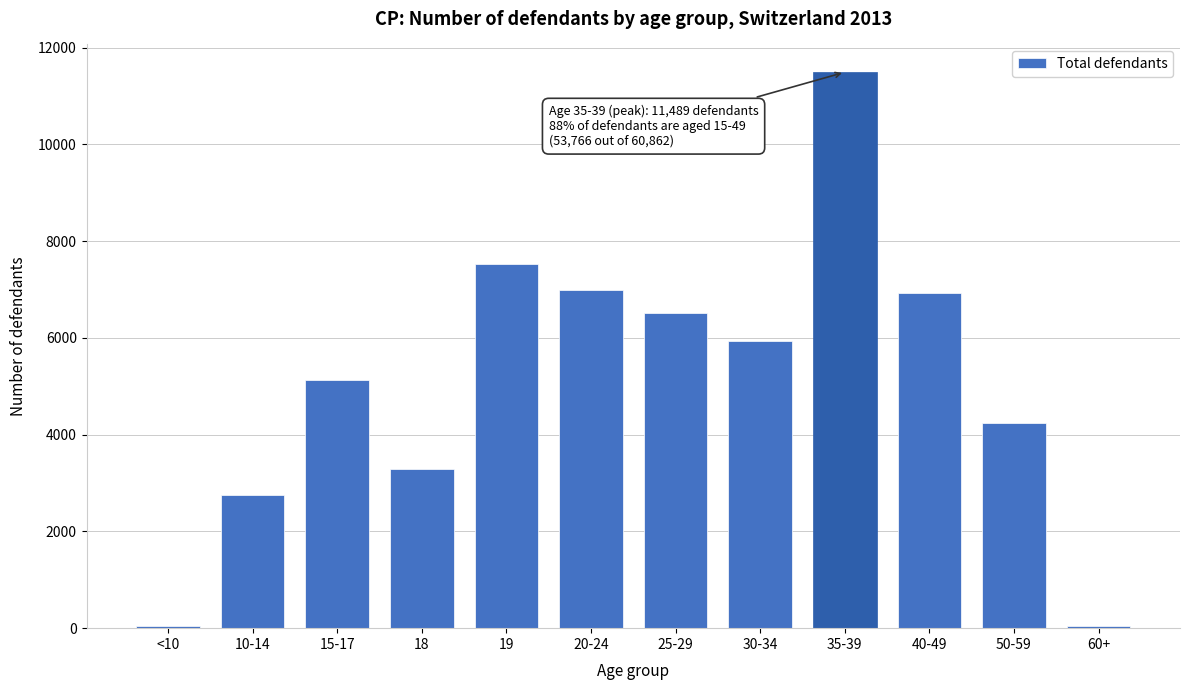

What is the difference between the maximum and minimum values?

11445